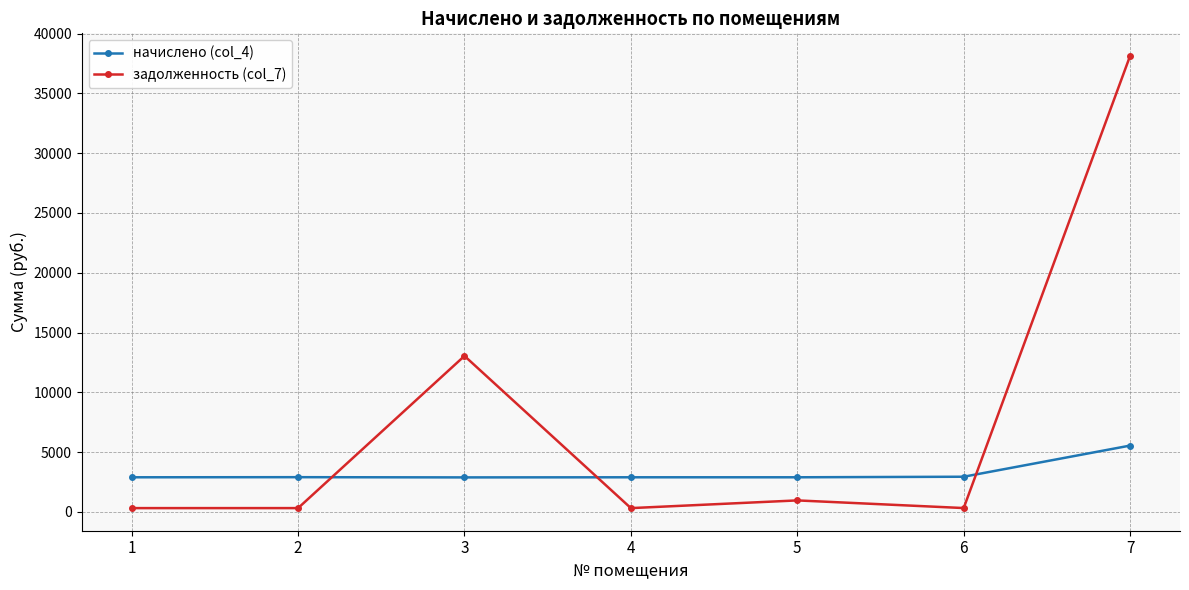

True or false: задолженность (col_7) has a value of 60528.0 at 7.

False